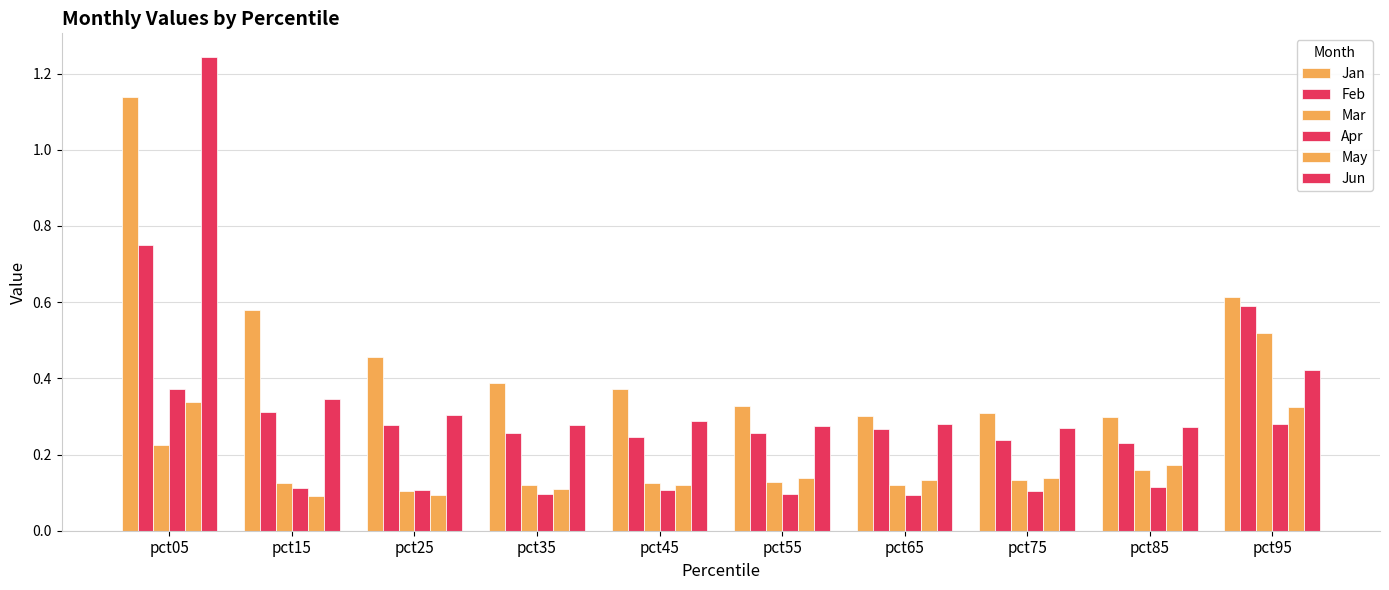

Which label corresponds to the largest value in the chart?

pct05